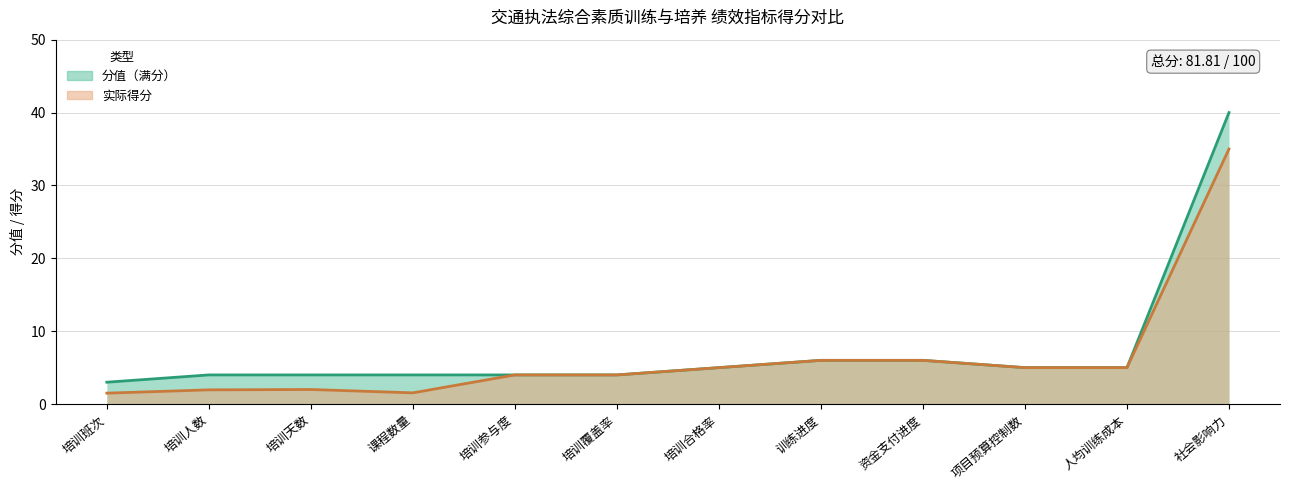

How many interior local peaks does the 得分 series have?

1